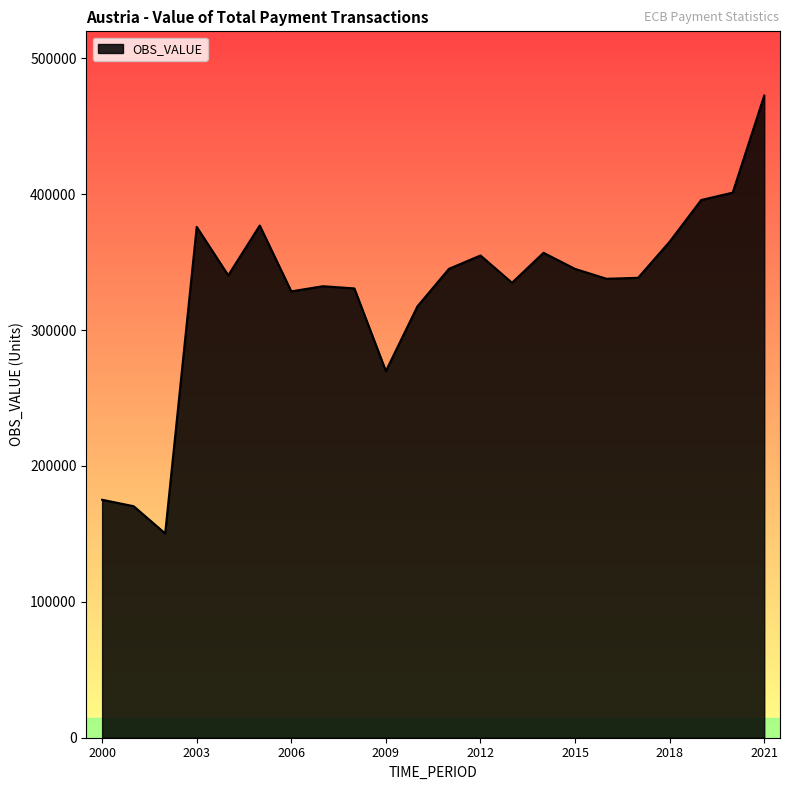

Does the chart display data point markers on the line(s)?

No